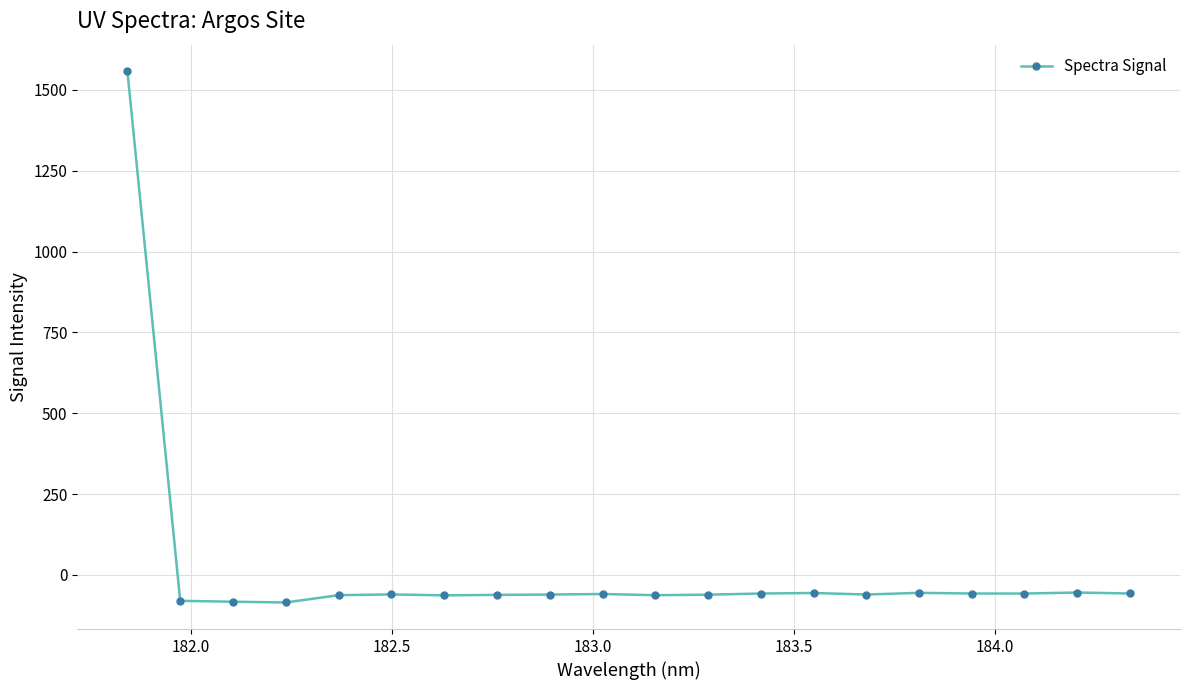

What is the value of the 13th point from the left?

-57.5